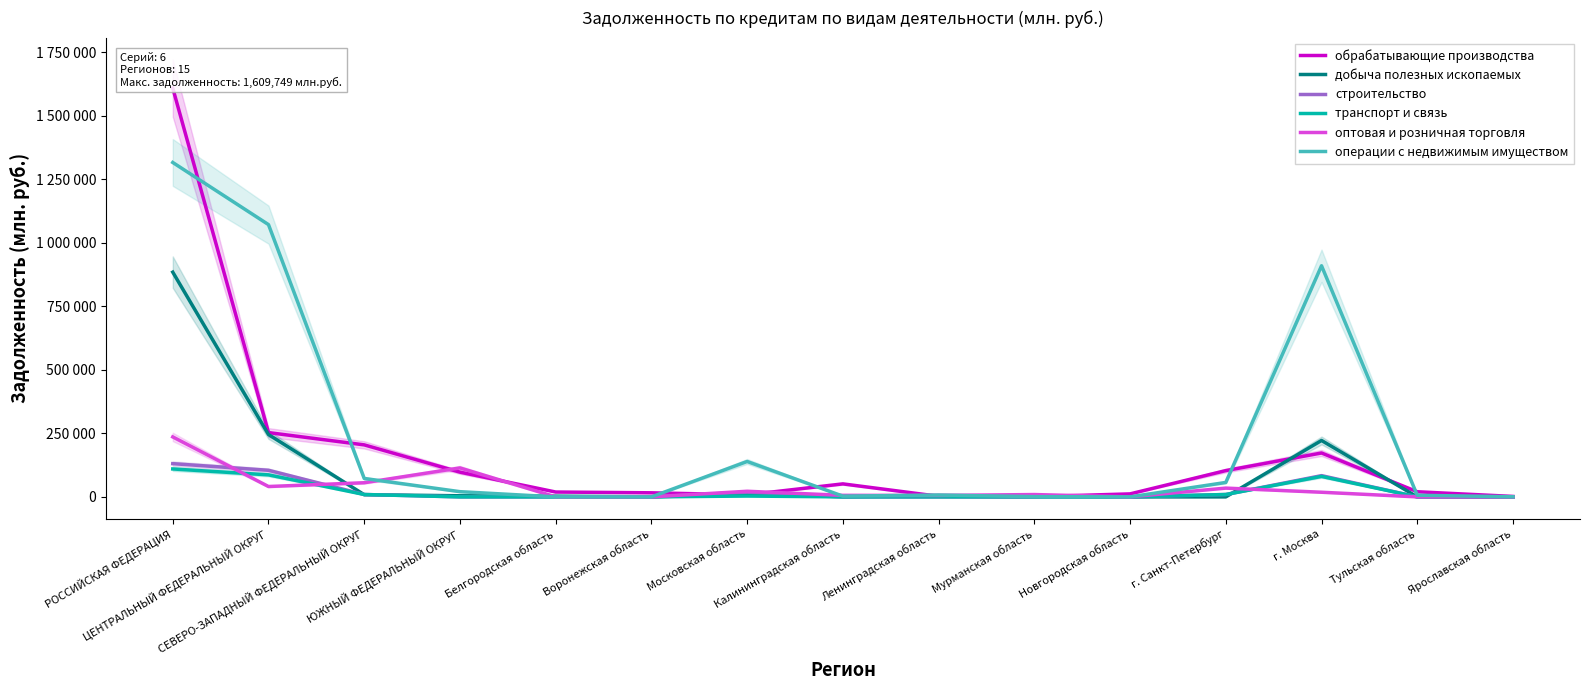

True or false: транспорт и связь has a value of 0 at Тульская область.

True